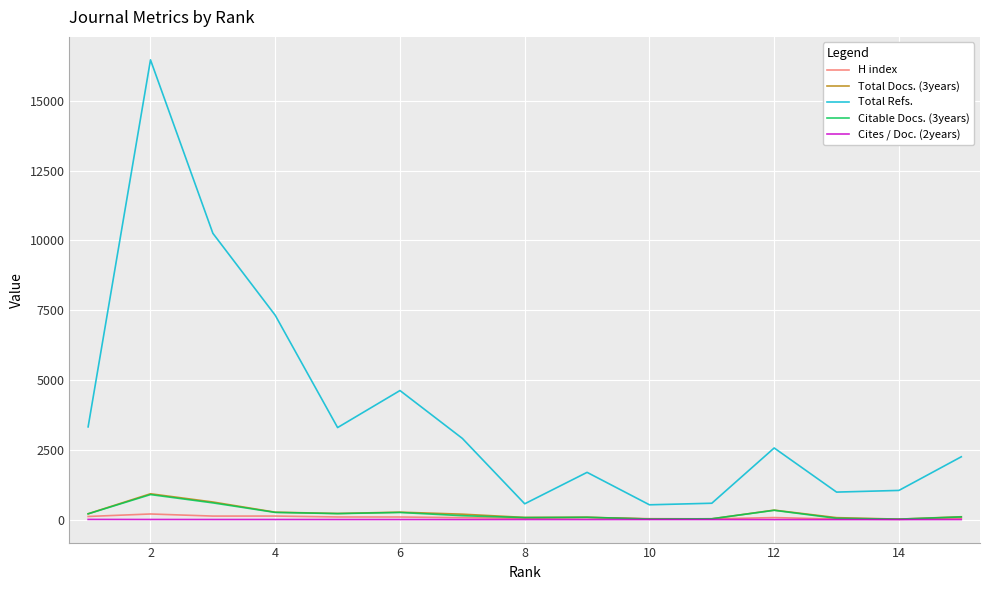

Which series has the largest range (max minus min)?

Total Refs.